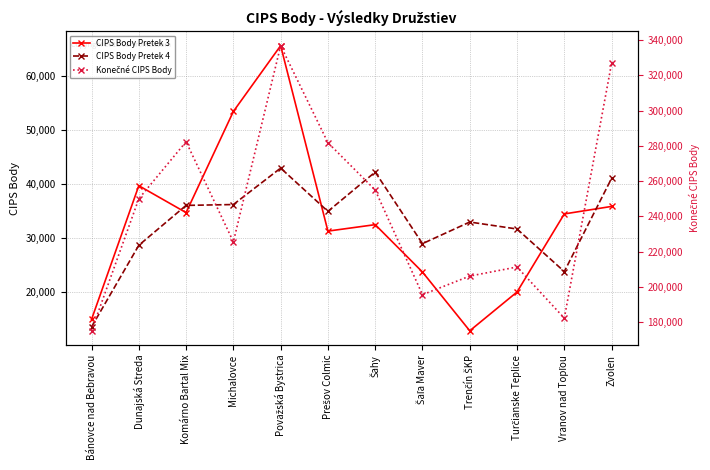

Where is the first local minimum for Konečné CIPS Body?

Michalovce